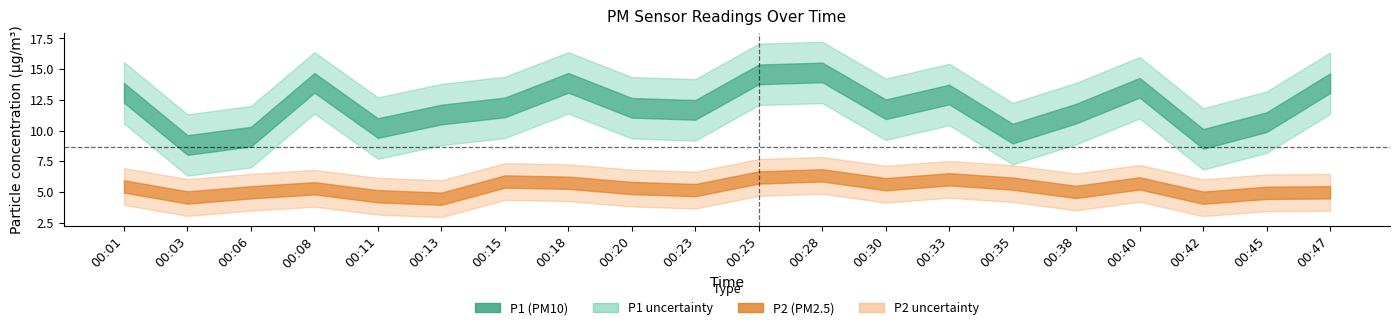

At how many categories does at least one series exceed 12?

8